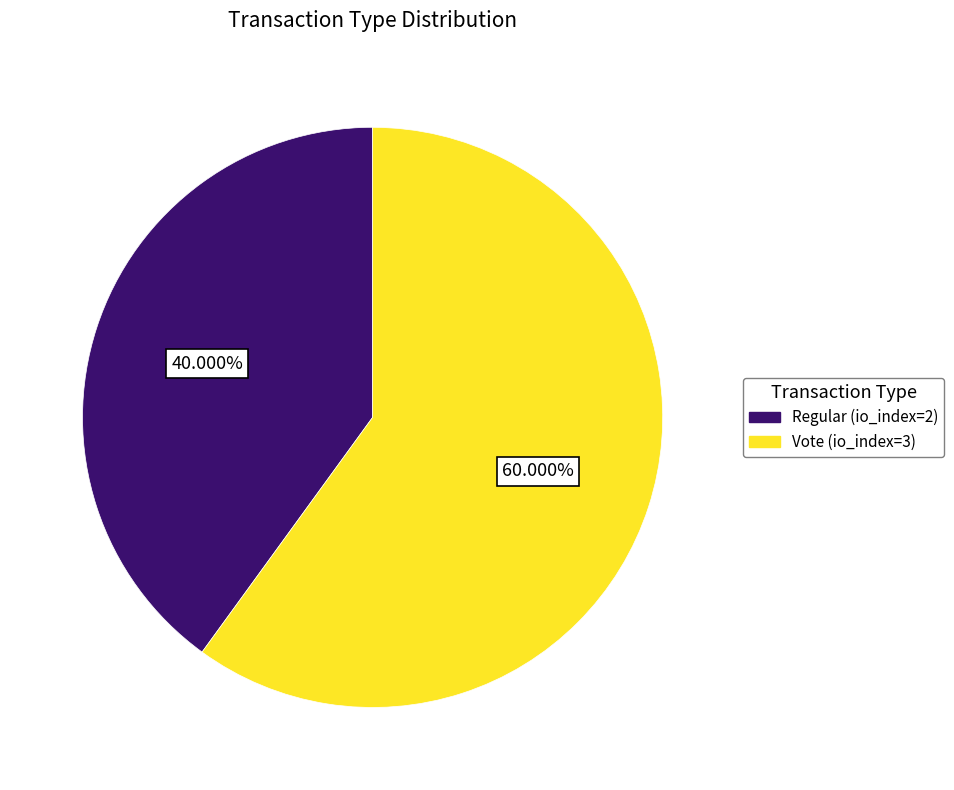

To the nearest percent, what portion does Vote (io_index=3) represent?

60%